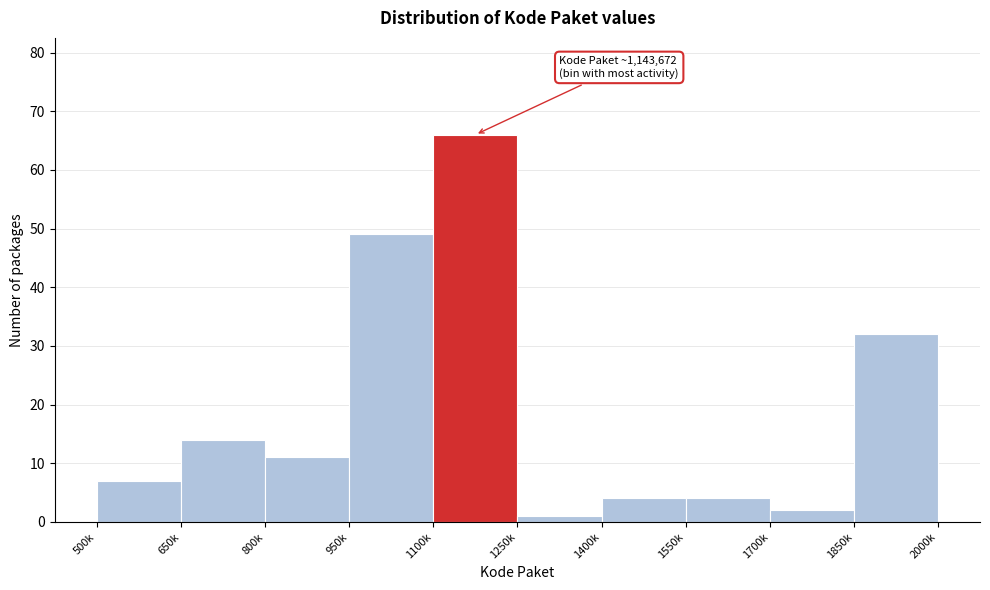

Reading left to right, transcribe all the data shown in this chart.

7	14	11	49	66	1	4	4	2	32